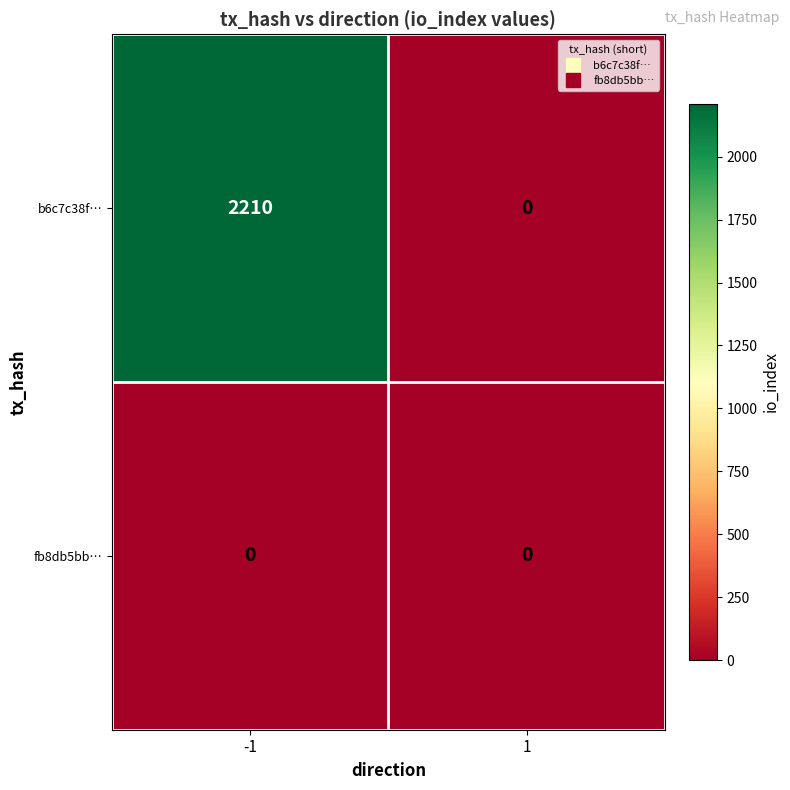

List the series in order of their peak value, highest first.

b6c7c38f…, fb8db5bb…